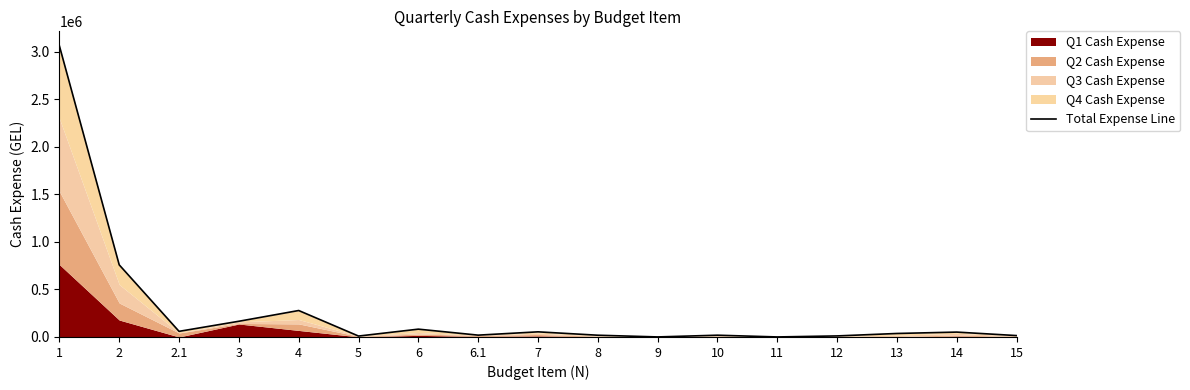

The value at 13 is 36797.0. True or false?

True